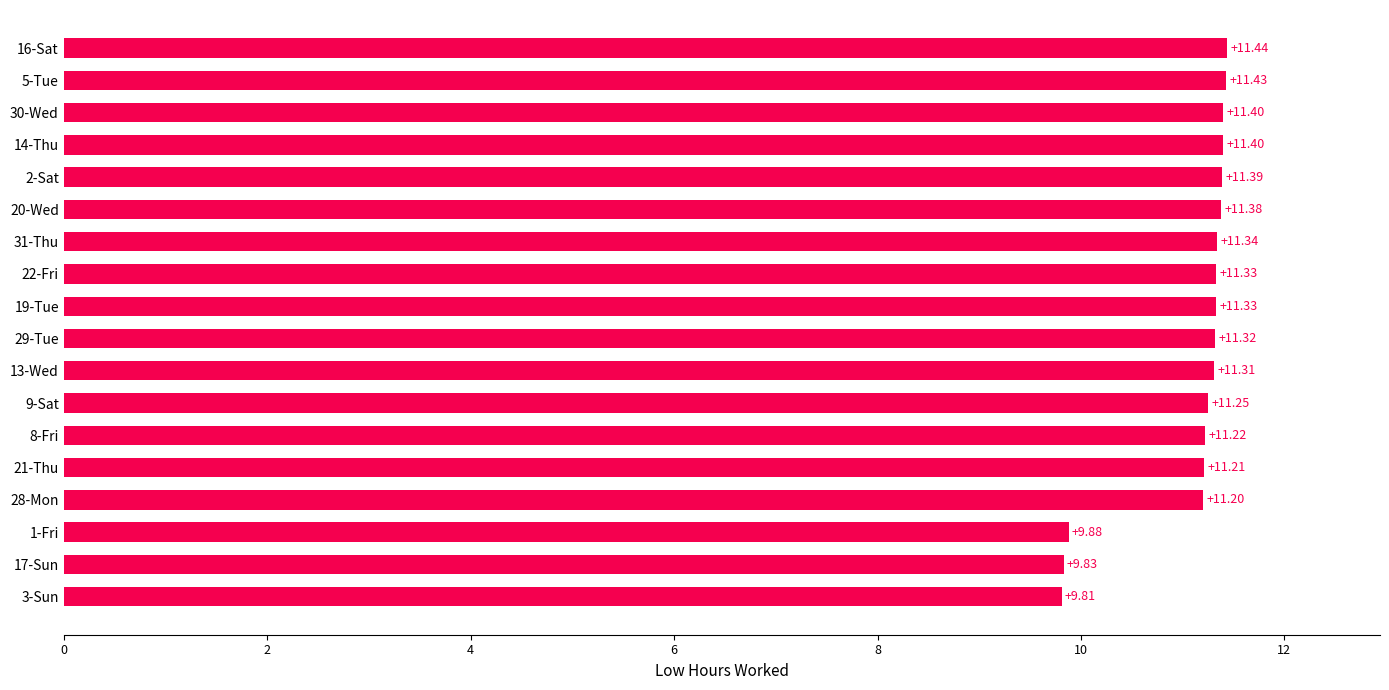

How many bars are there in total?

18